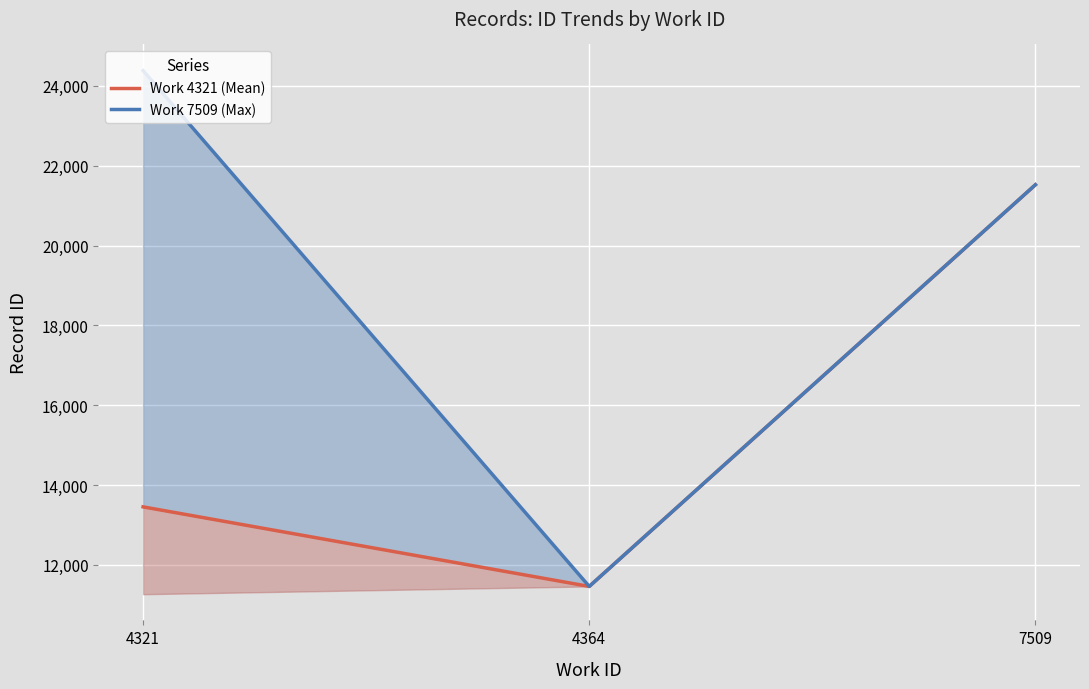

Read the Work 4321 (Mean) value at 7509.

21523.0